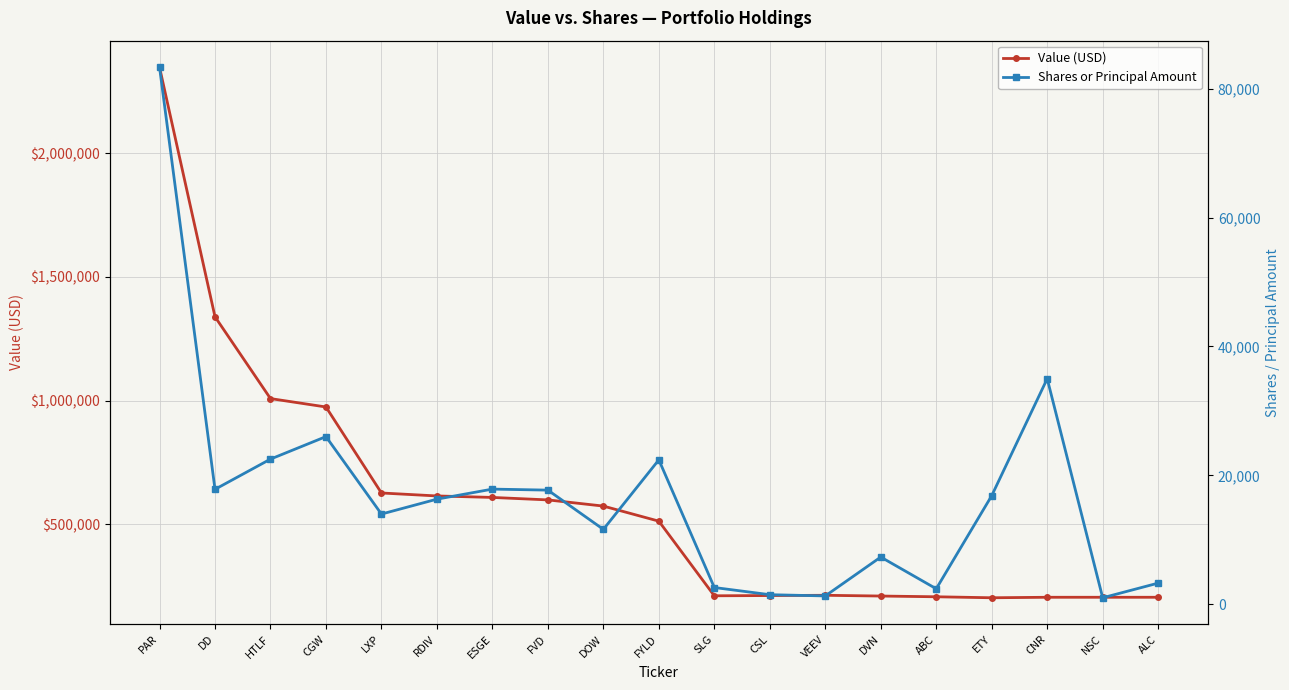

What is the sum of the Value (USD) values at DOW and VEEV?

785000